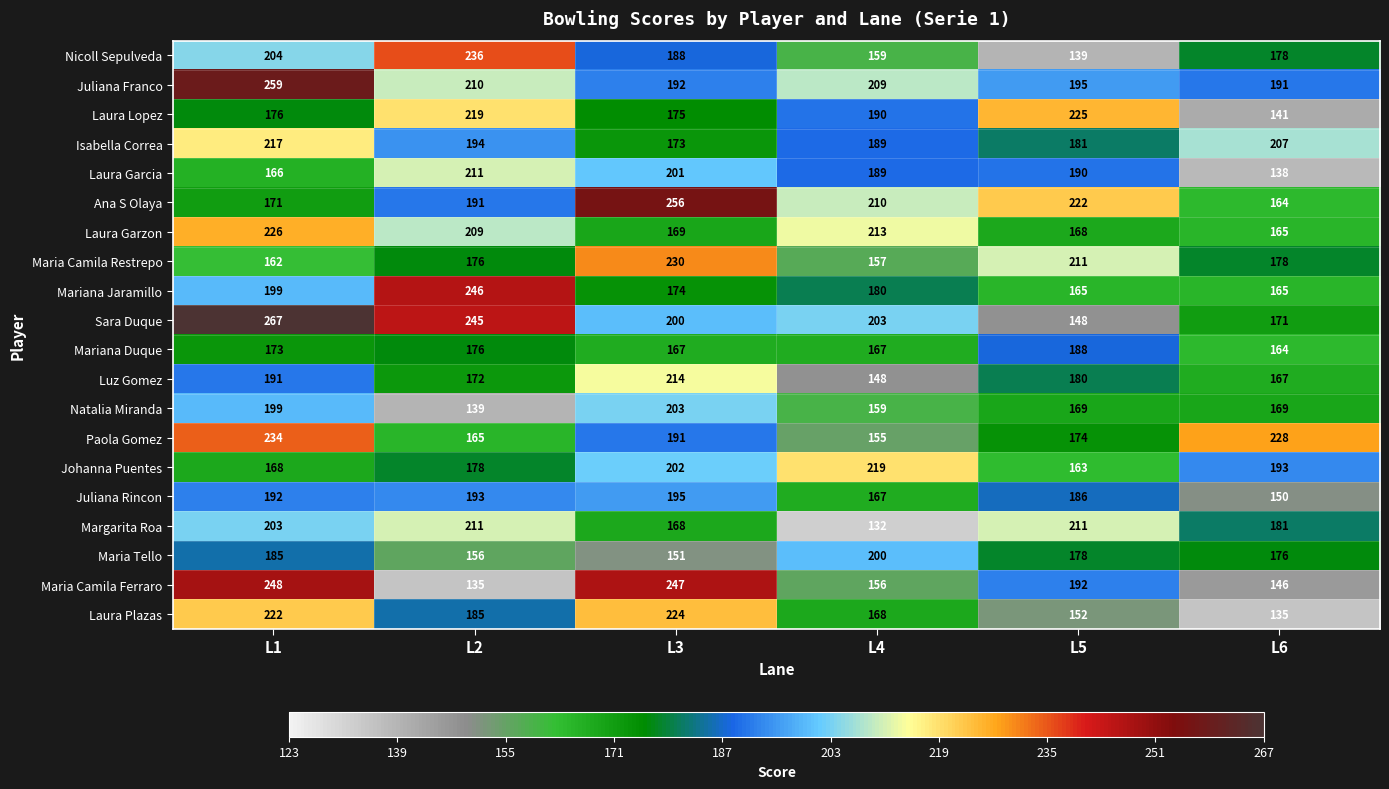

What is the total value across all series at L1?

4062